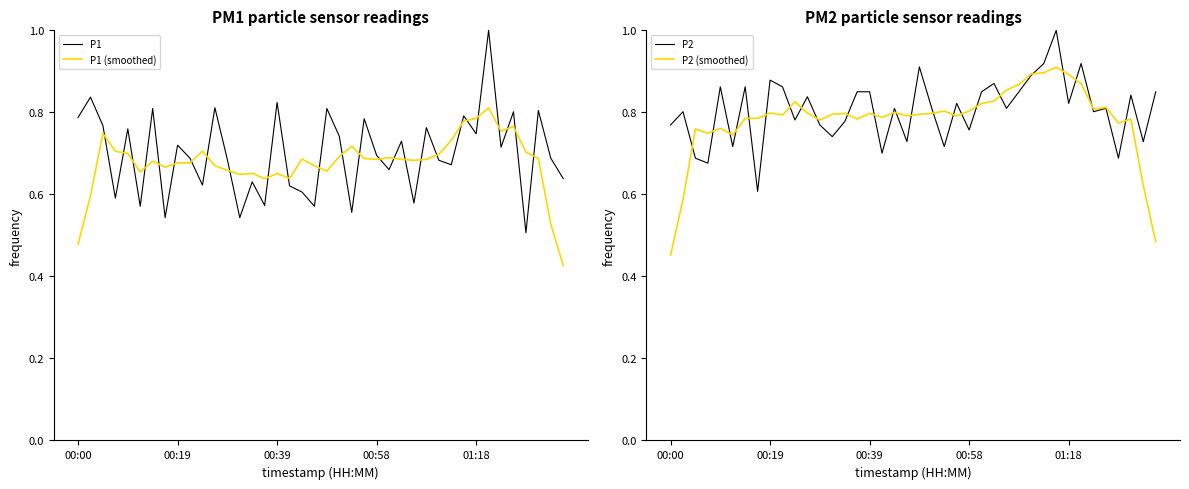

Rank the series by their average value, from highest to lowest.

P2, P2 (smoothed), P1, P1 (smoothed)